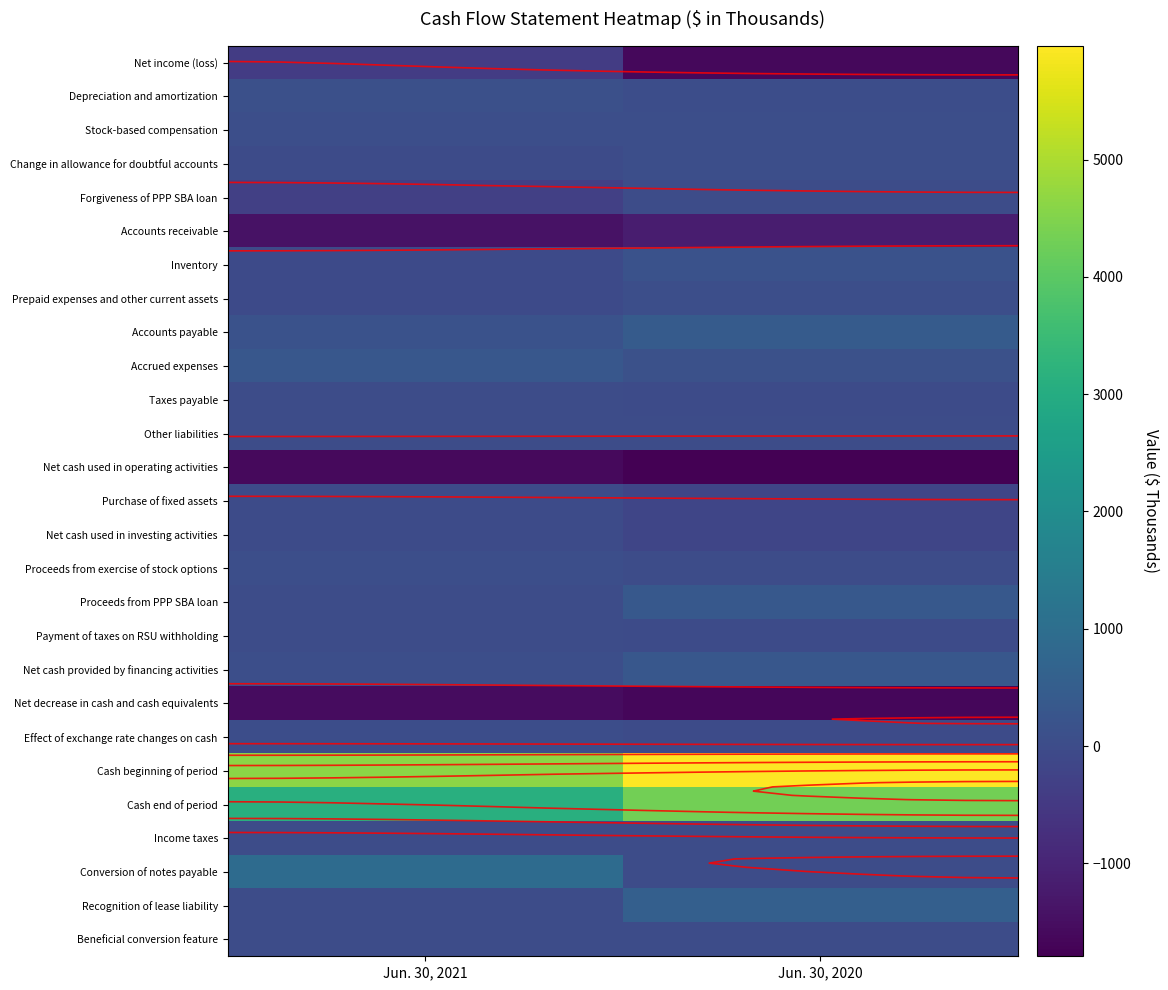

List the labels in order of Net cash provided by financing activities value, largest first.

Jun. 30, 2020, Jun. 30, 2021